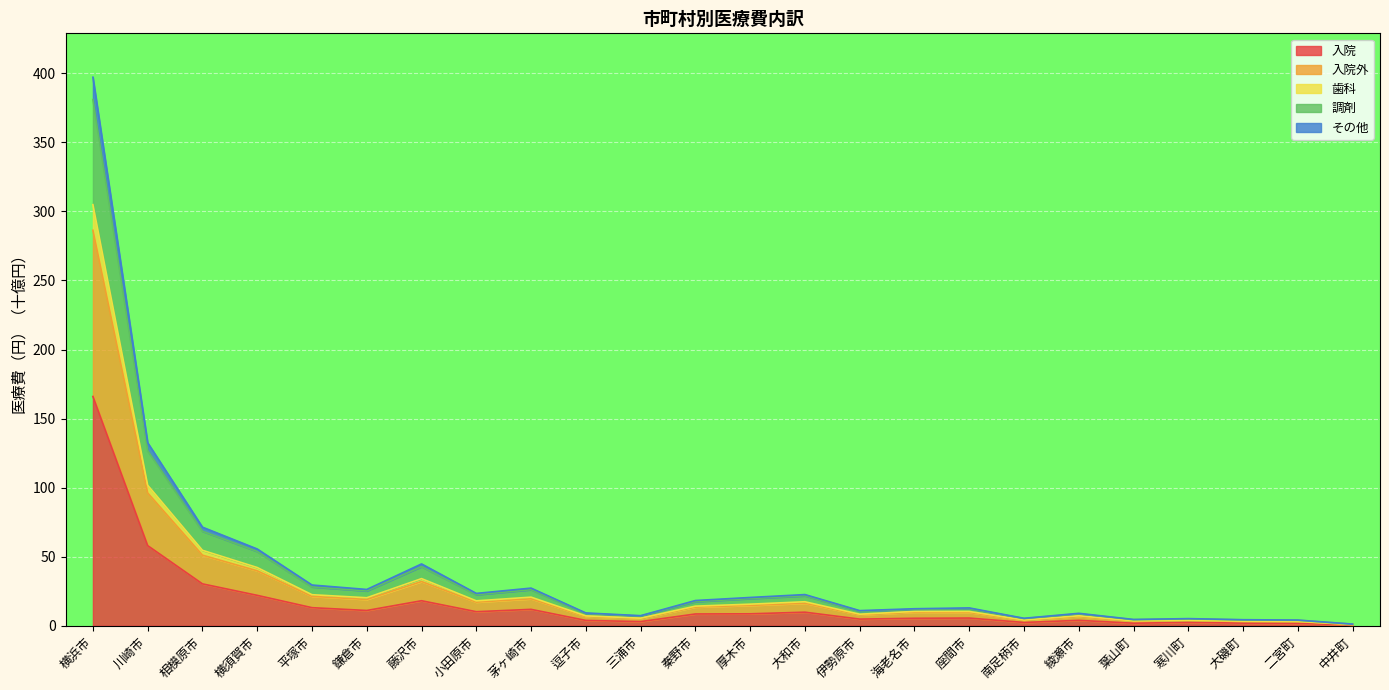

Rank the categories by 入院外 value from highest to lowest.

横浜市, 川崎市, 相模原市, 横須賀市, 藤沢市, 平塚市, 茅ヶ崎市, 鎌倉市, 小田原市, 大和市, 厚木市, 秦野市, 座間市, 海老名市, 伊勢原市, 逗子市, 綾瀬市, 三浦市, 南足柄市, 寒川町, 葉山町, 大磯町, 二宮町, 中井町